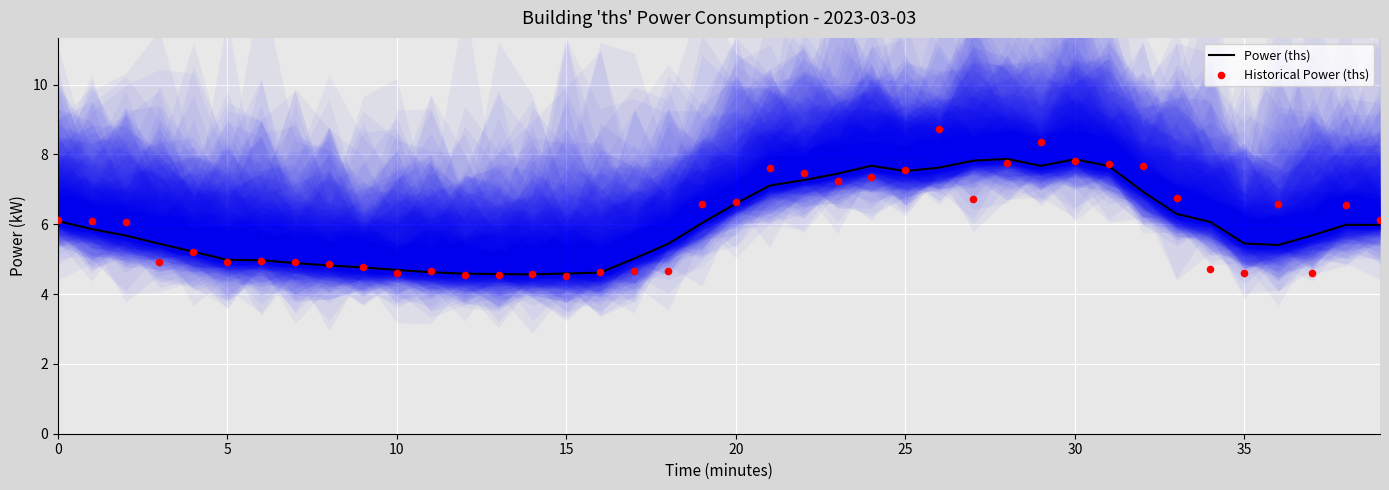

At how many categories does at least one series exceed 6?

22